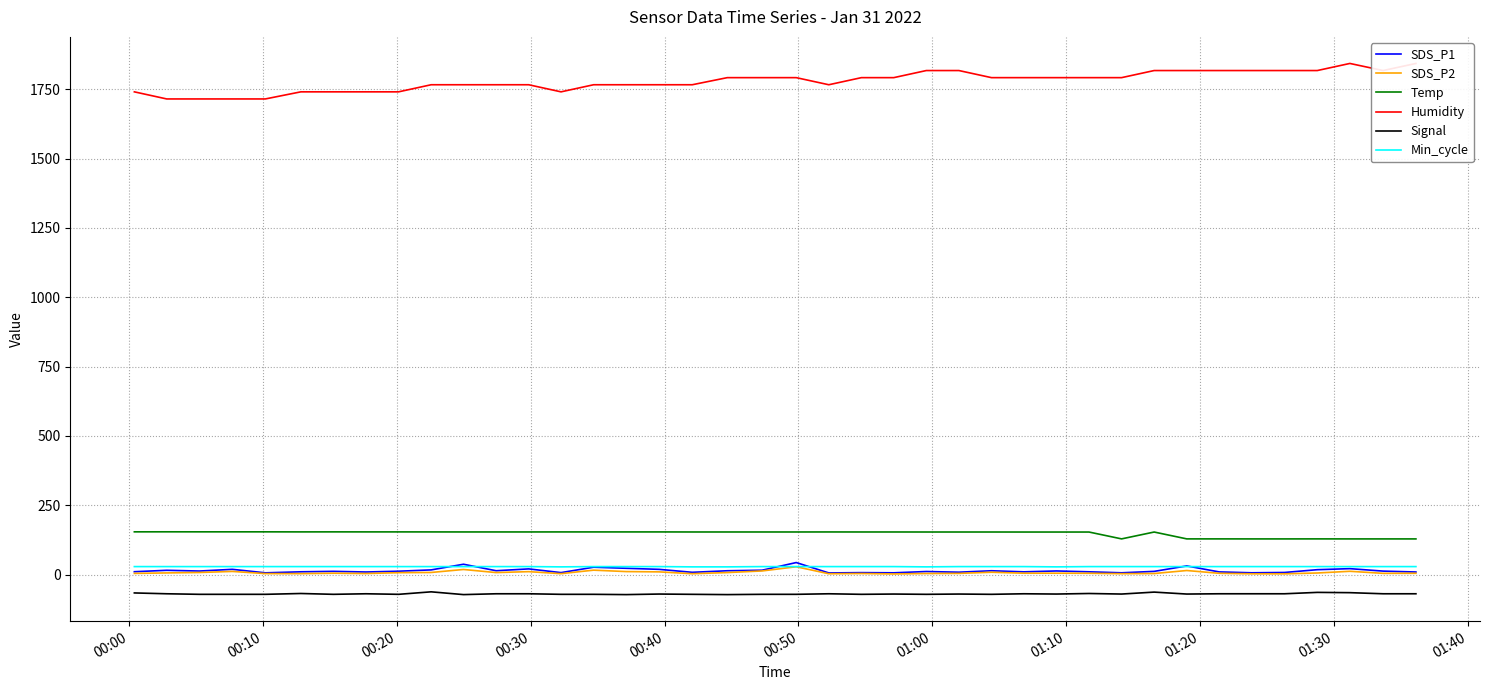

True or false: SDS_P1 and Signal intersect in this chart.

False